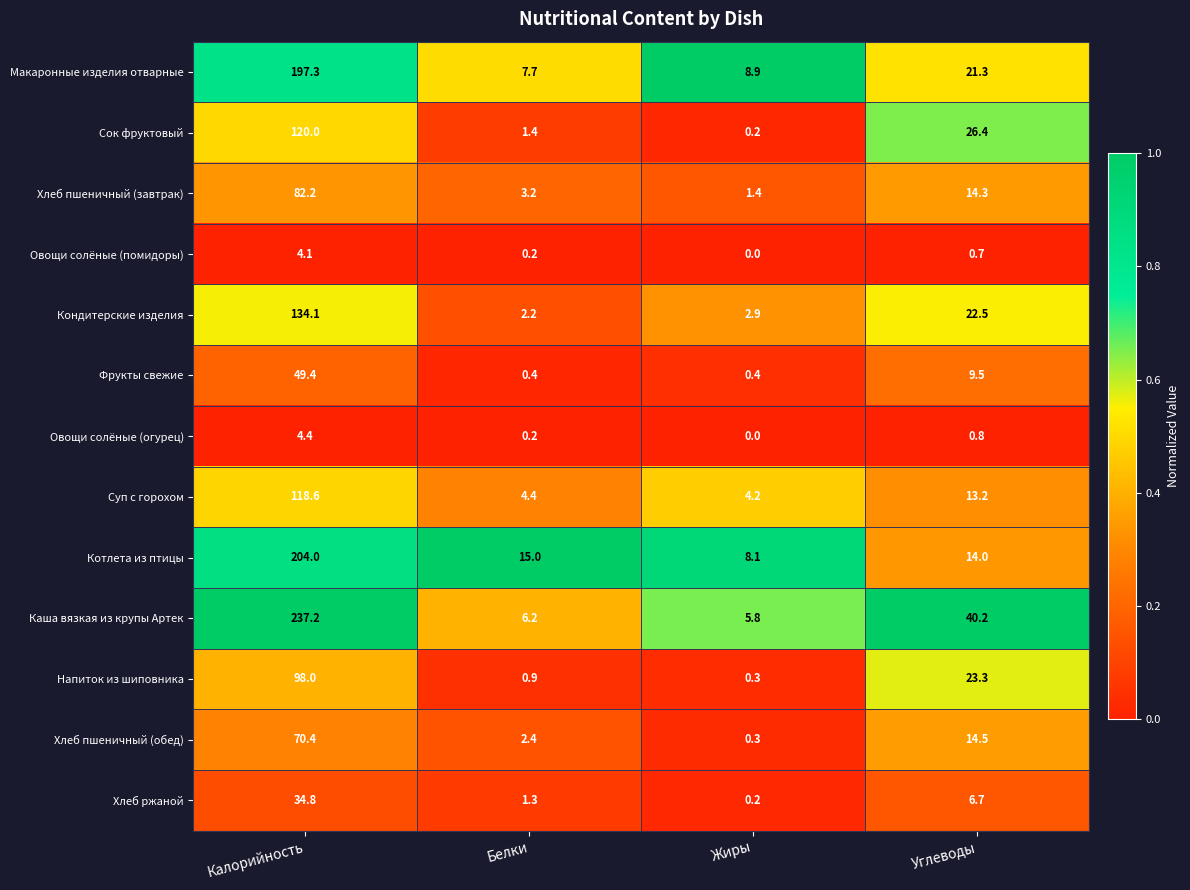

What is the sum of all Кондитерские изделия values?

161.7